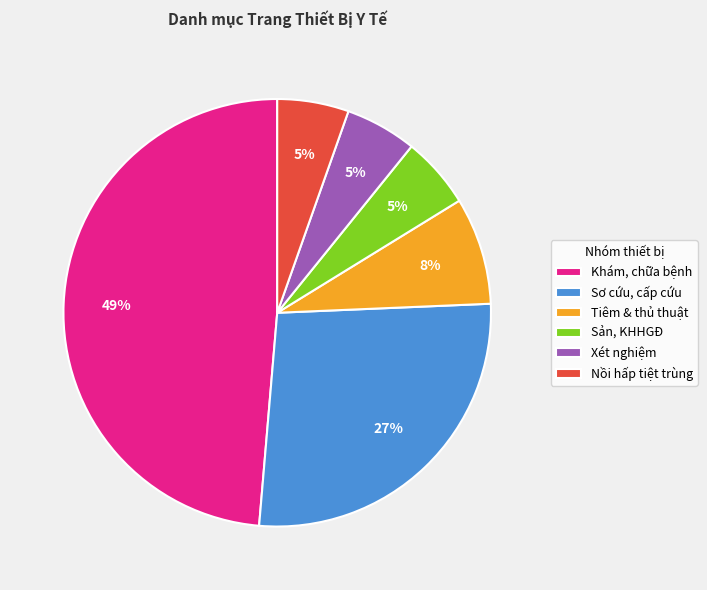

The Sản, KHHGĐ slice represents 5% of the pie. True or false?

True